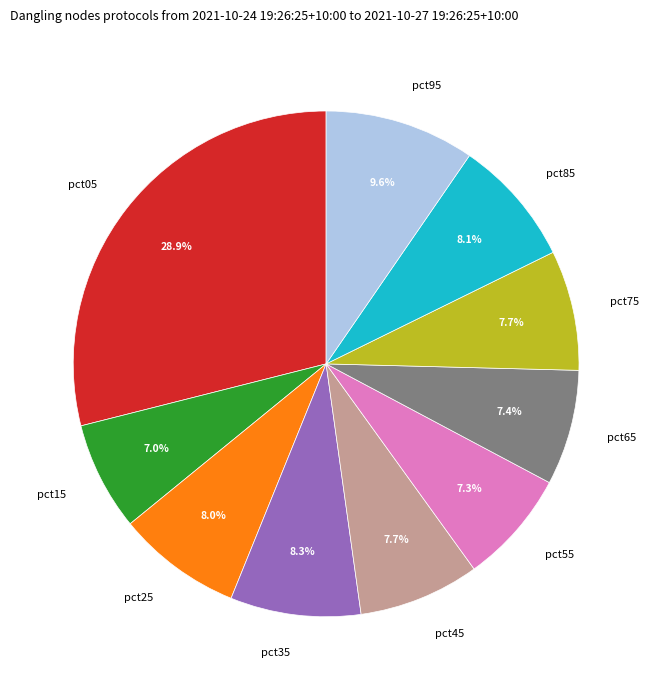

True or false: pct35 accounts for 1% of the total.

False